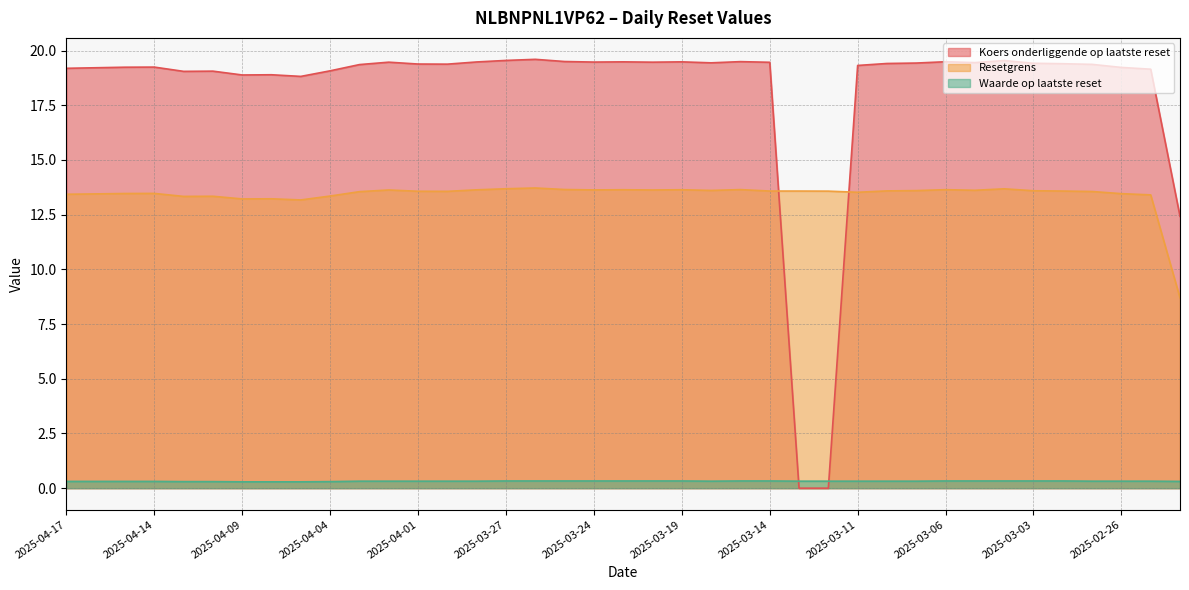

What is the value of the Waarde op laatste reset point at the 19th from the left?

0.3